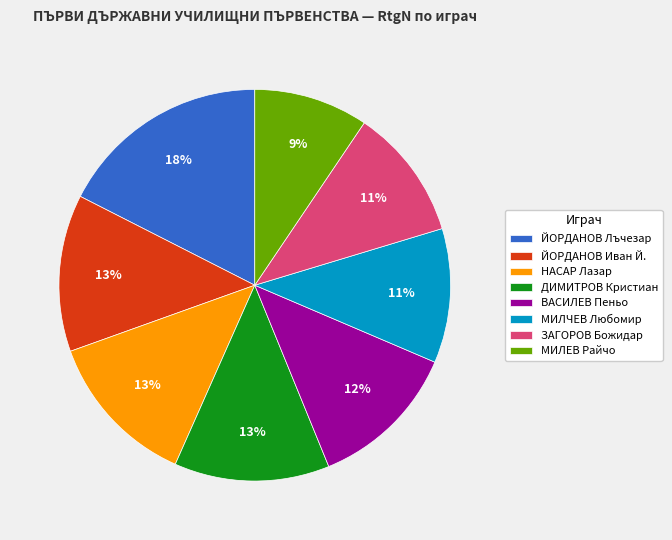

To the nearest percent, what portion does МИЛЧЕВ Любомир represent?

11%